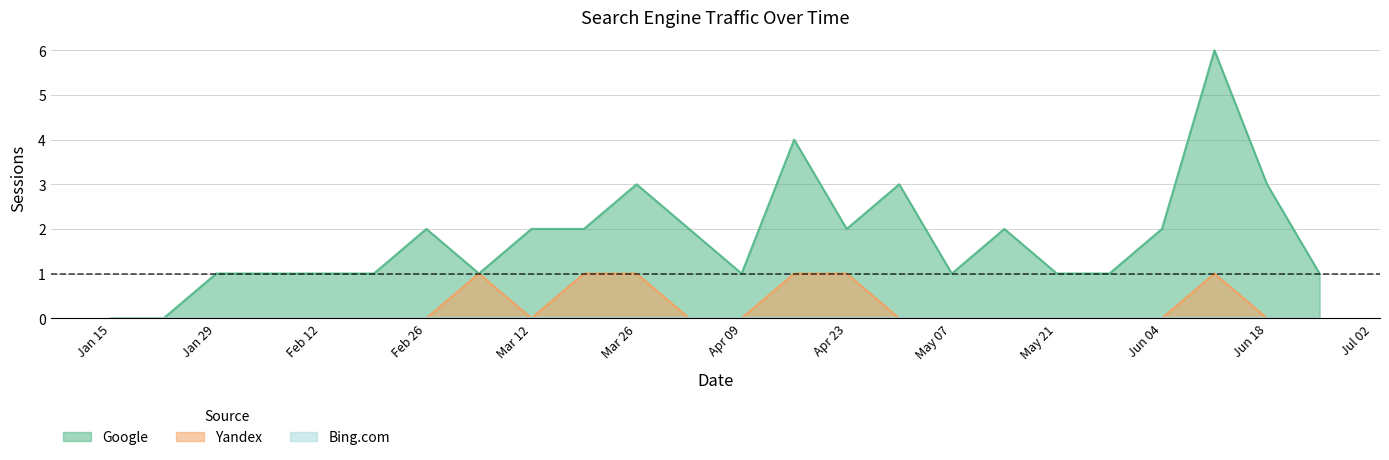

Reading left to right, extract all data points from this chart.

Google: 0	0	1	1	1	1	2	1	2	2	3	2	1	4	2	3	1	2	1	1	2	6	3	1
Yandex: 0	0	0	0	0	0	0	1	0	1	1	0	0	1	1	0	0	0	0	0	0	1	0	0